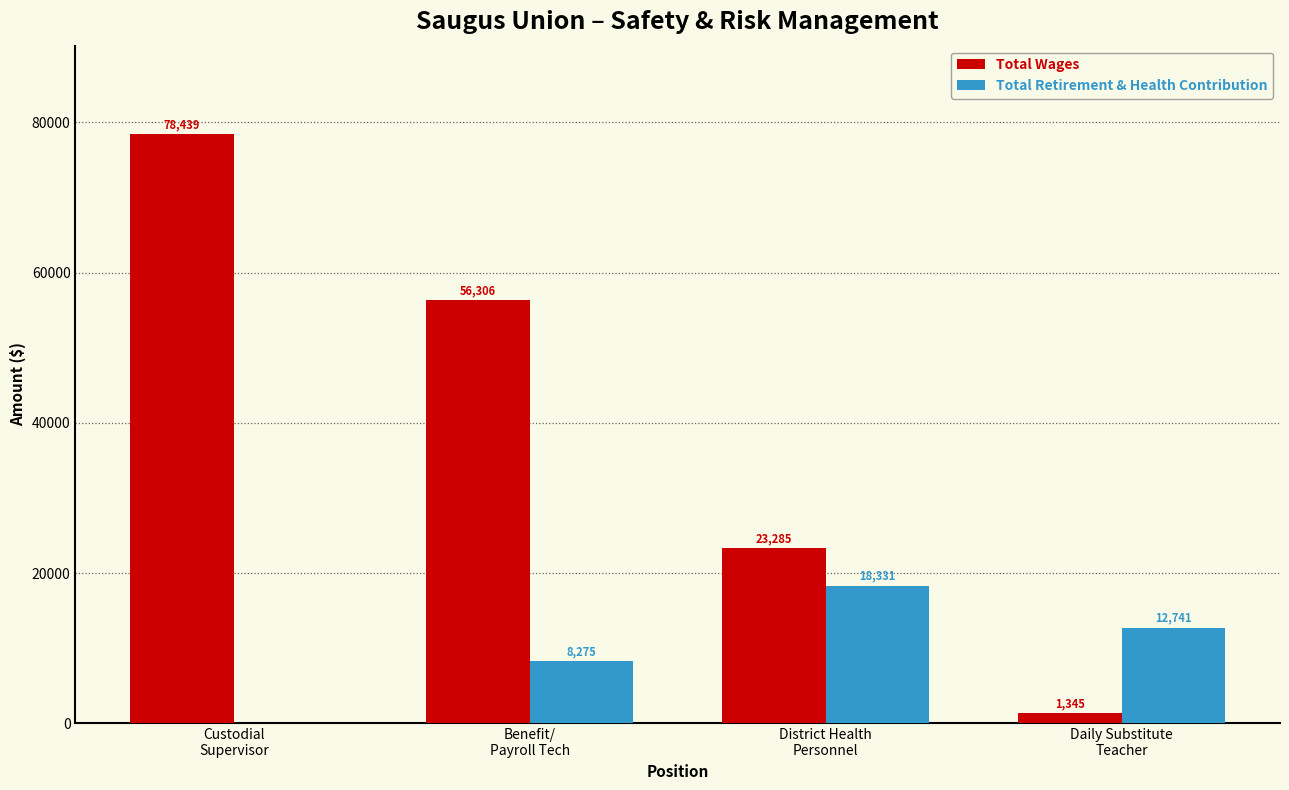

What is the difference between the Total Retirement & Health Contribution values at District Health
Personnel and Benefit/
Payroll Tech?

10056